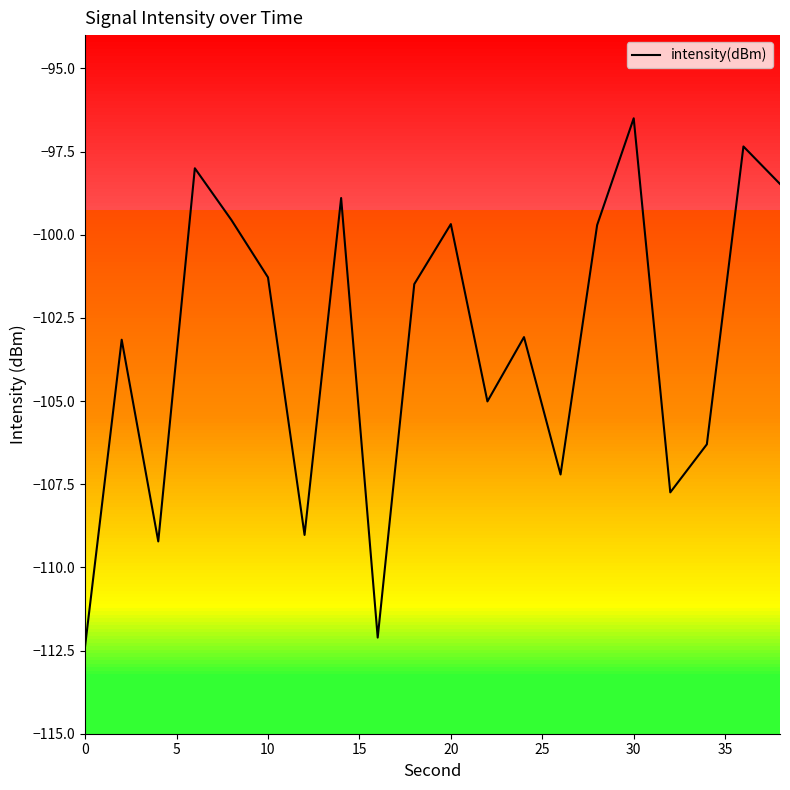

What is the difference between the maximum and minimum values?

15.9